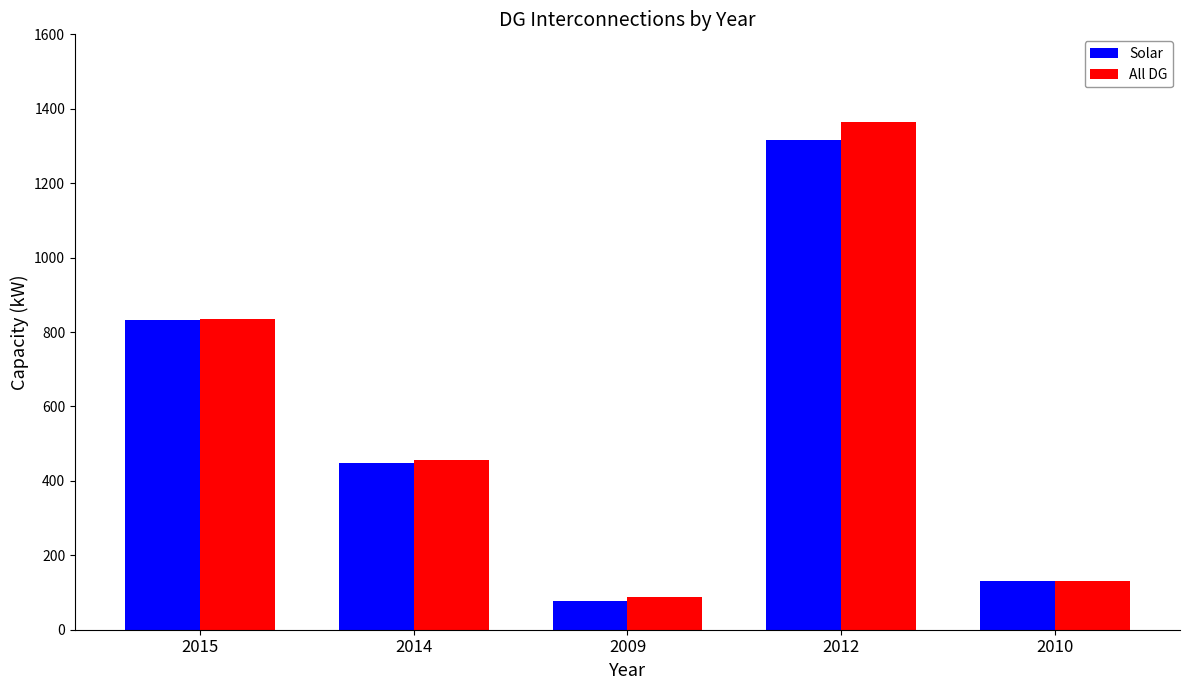

What is the value of the All DG bar at the 2nd from the left?

455.0